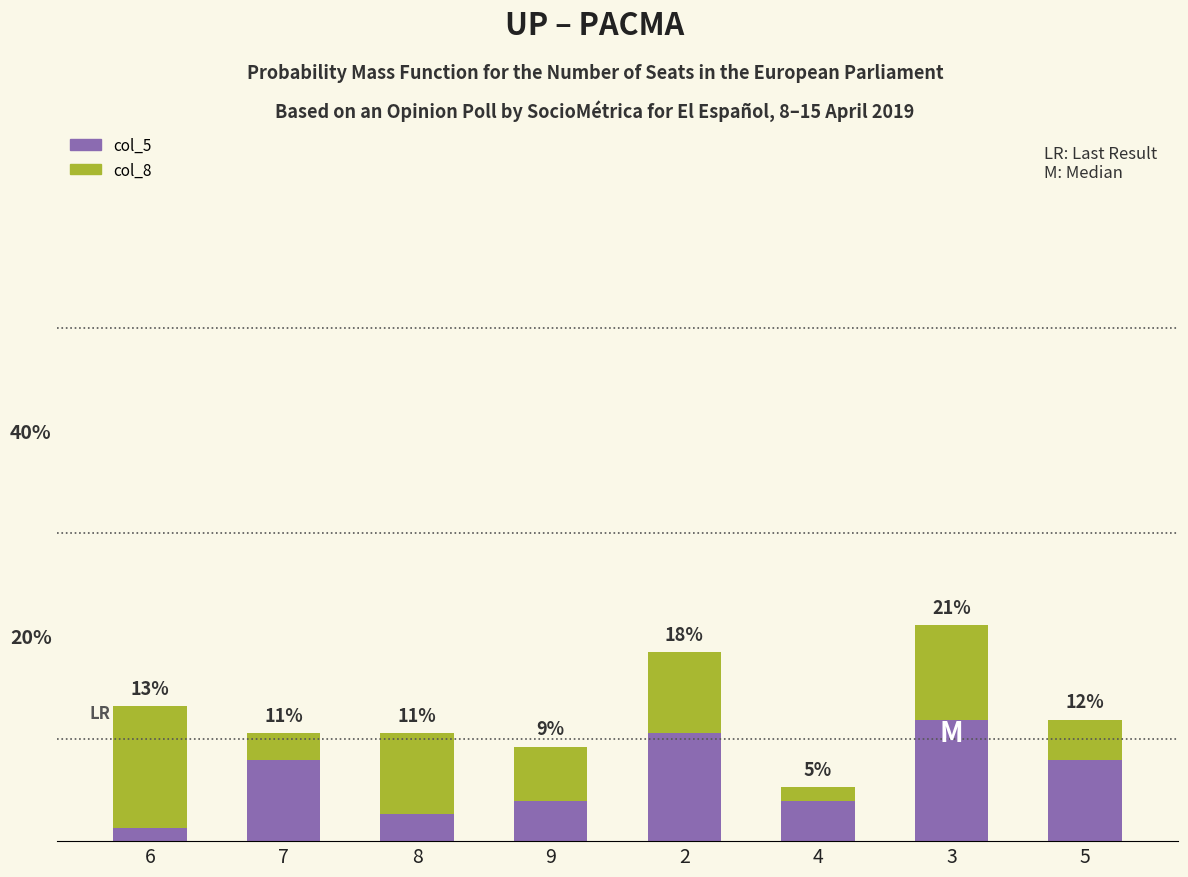

Does the chart contain stacked bars?

Yes